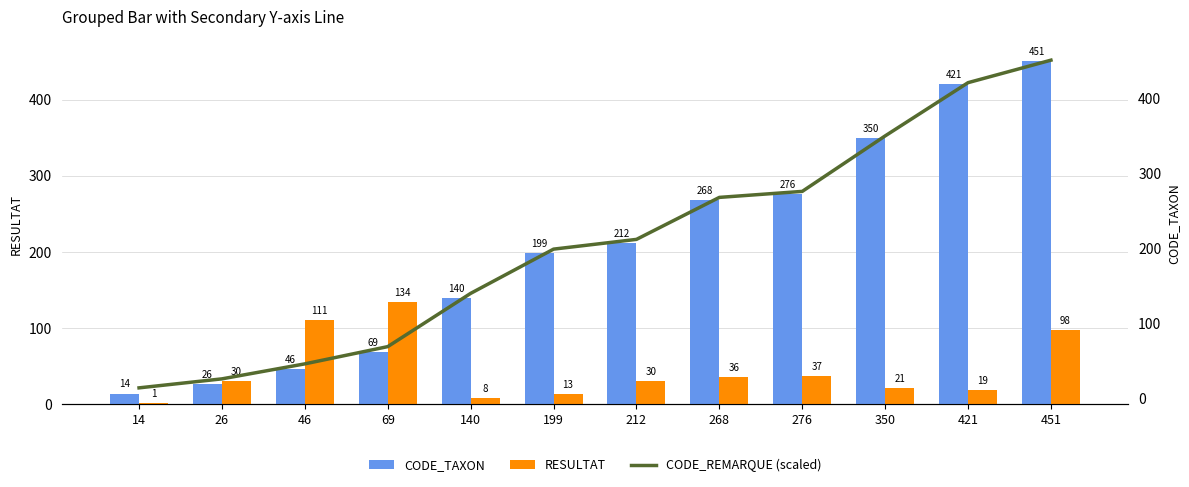

What is the value of the CODE_REMARQUE (scaled) bar at the 7th from the left?

212